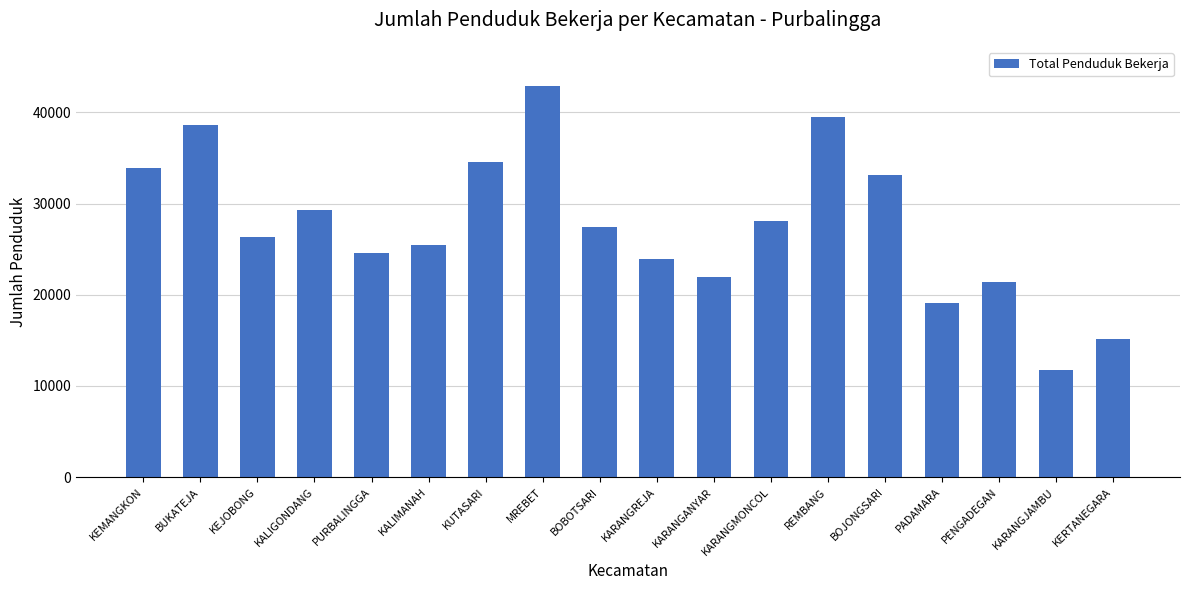

Reading left to right, extract all data points from this chart.

KEMANGKON=33869	BUKATEJA=38662	KEJOBONG=26286	KALIGONDANG=29248	PURBALINGGA=24553	KALIMANAH=25427	KUTASARI=34593	MREBET=42901	BOBOTSARI=27419	KARANGREJA=23925	KARANGANYAR=21903	KARANGMONCOL=28126	REMBANG=39501	BOJONGSARI=33159	PADAMARA=19098	PENGADEGAN=21394	KARANGJAMBU=11753	KERTANEGARA=15153